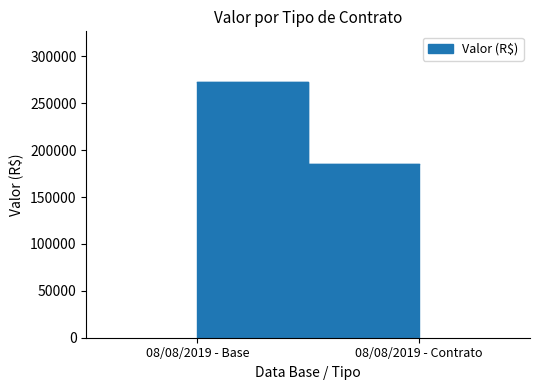

What position from the left is 08/08/2019 - Contrato?

2